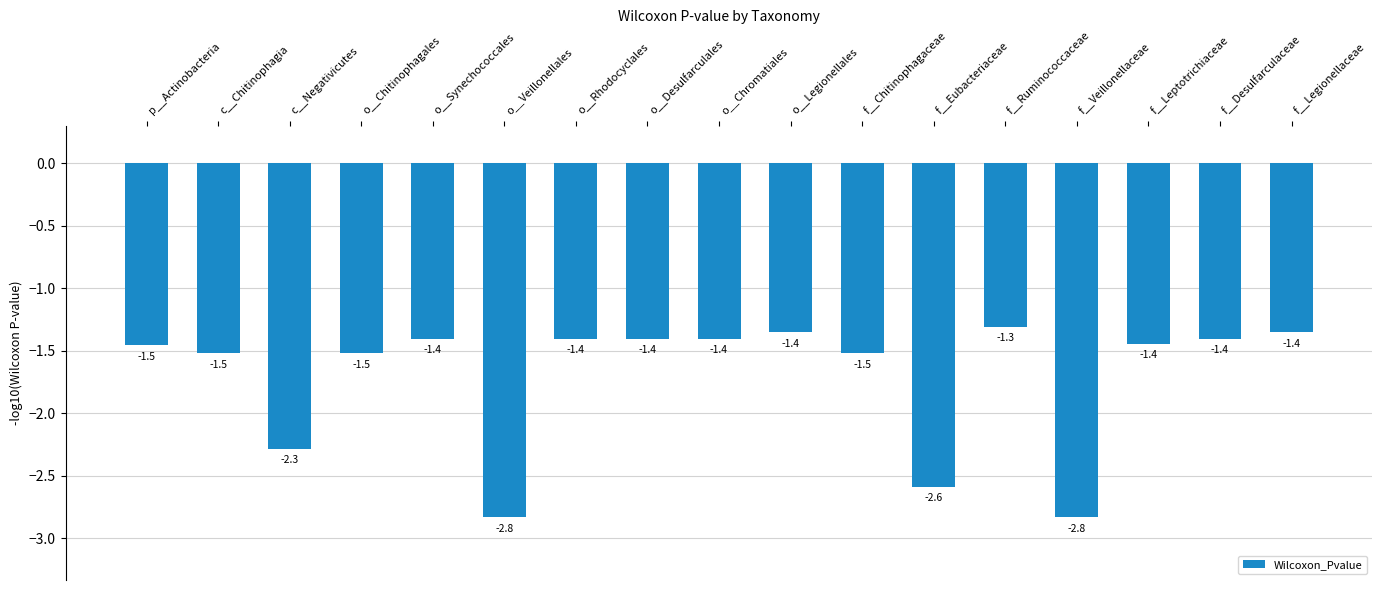

What is the label of the 8th bar from the right?

o__Legionellales